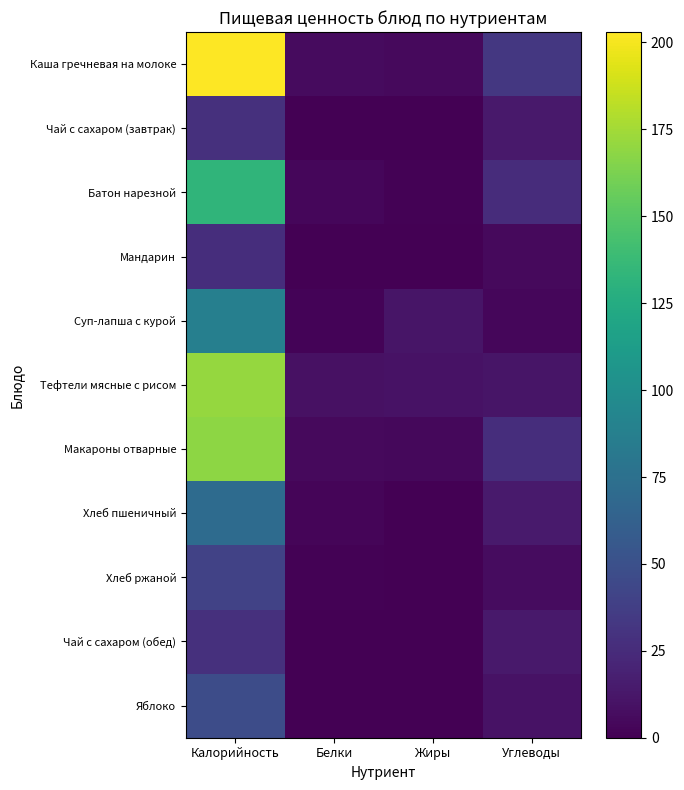

At how many categories does at least one series exceed 152?

1